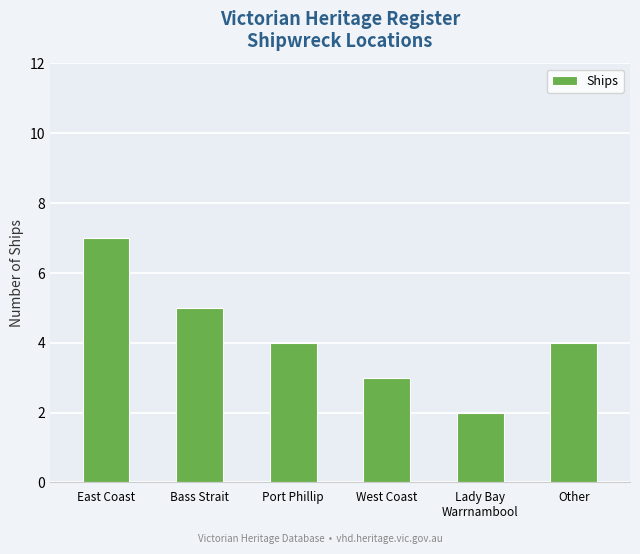

Does the chart contain stacked bars?

No